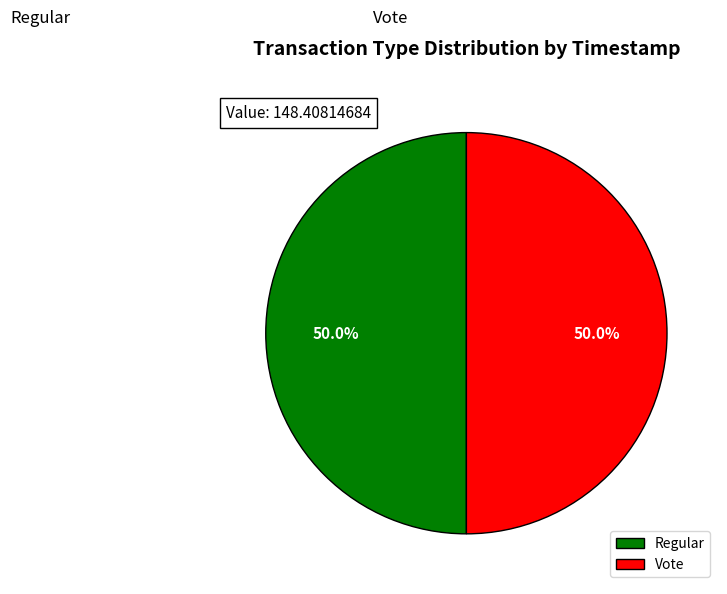

How much of the chart is everything except Regular?

50.0%